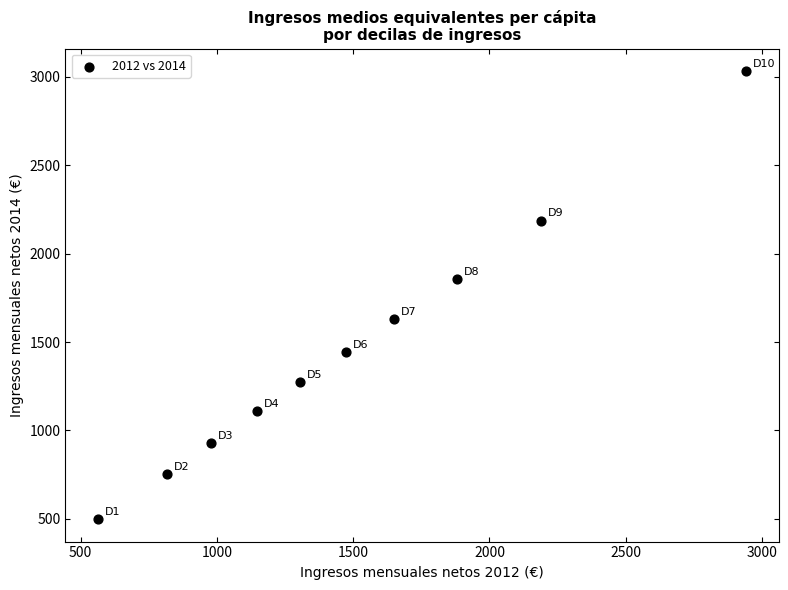

What is the range of X values (max minus min)?

2379.7